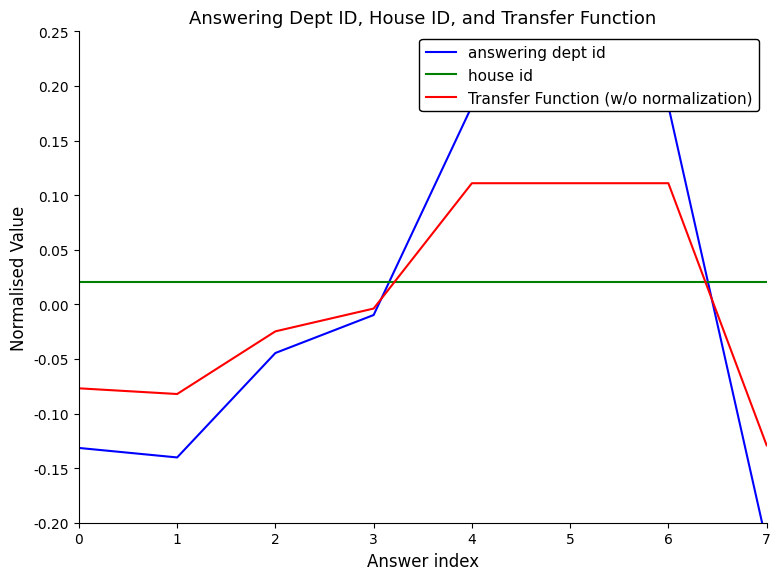

True or false: answering dept id and Transfer Function (w/o normalization) cross at least once.

True